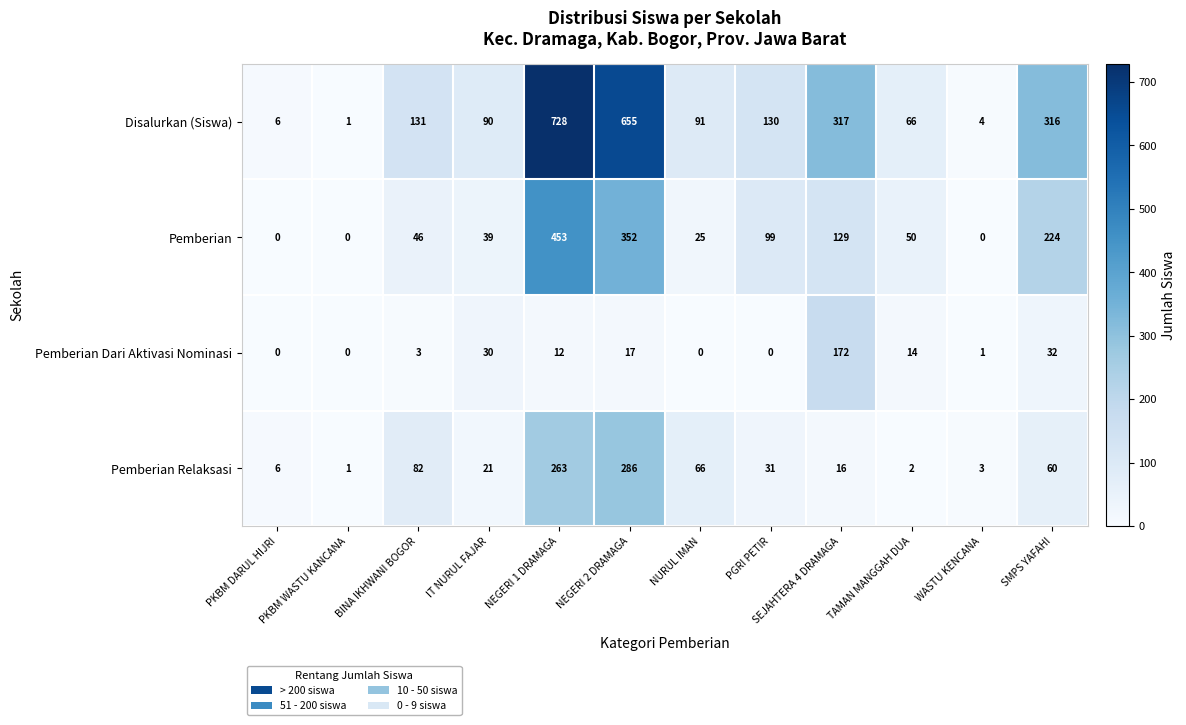

Where does the Disalurkan (Siswa) series first go above 130?

BINA IKHWANI BOGOR